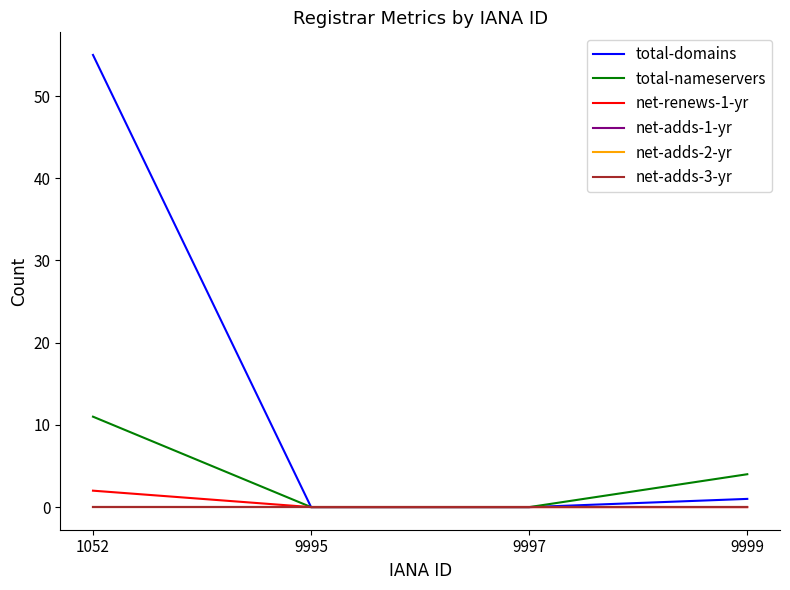

Reading right to left, extract all data points from this chart.

total-domains: 1	0	0	55
total-nameservers: 4	0	0	11
net-renews-1-yr: 0	0	0	2
net-adds-1-yr: 0	0	0	0
net-adds-2-yr: 0	0	0	0
net-adds-3-yr: 0	0	0	0